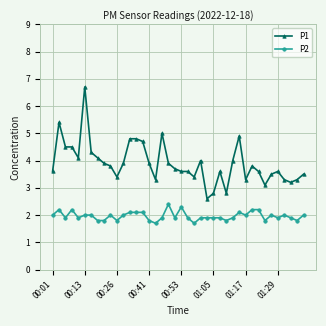

True or false: P1 has more than 1 interior local peaks.

True